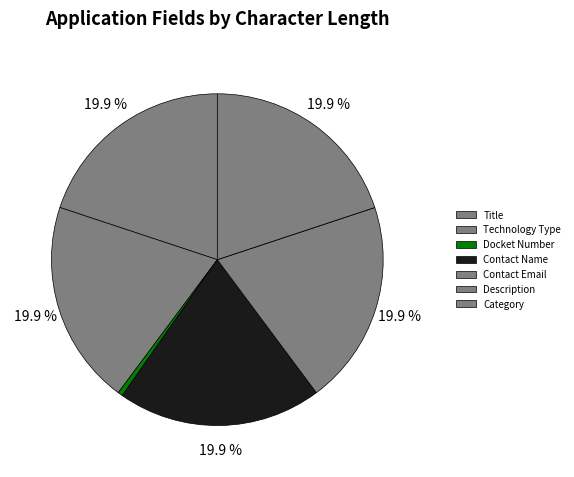

How many slices are in this pie chart?

7